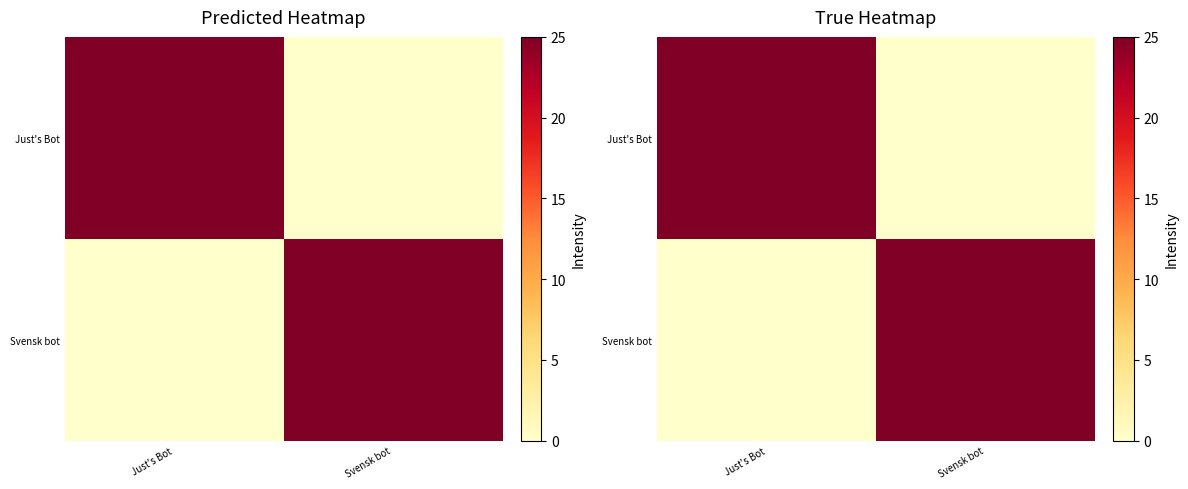

Which category has the highest value in the Svensk bot series?

Svensk bot